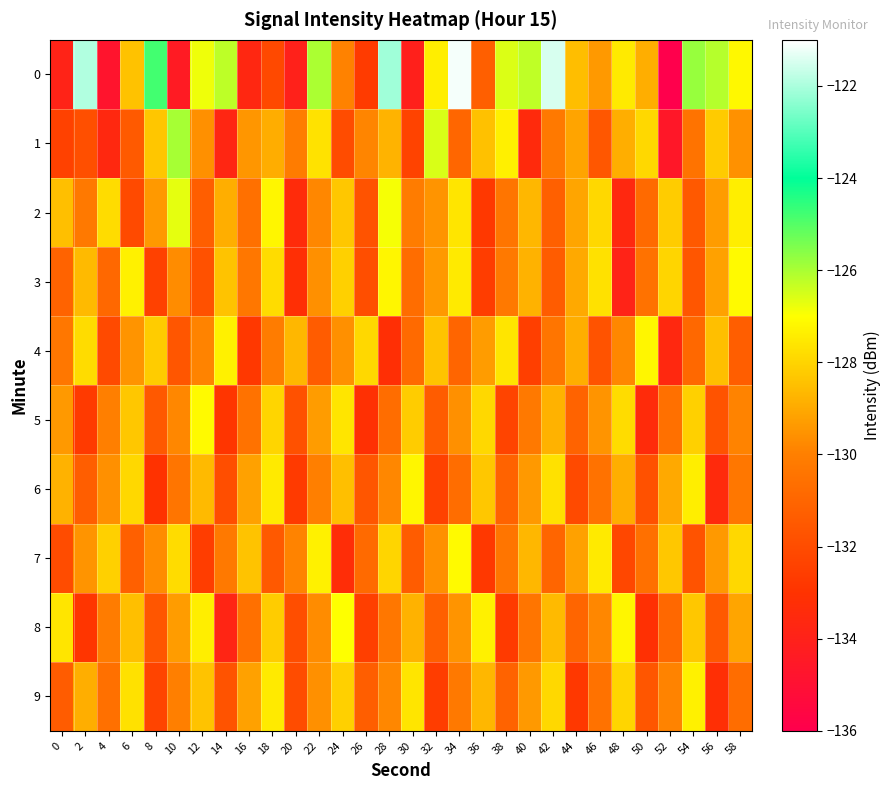

Rank the series at 10 from lowest to highest value.

row_0, row_4, row_6, row_9, row_5, row_3, row_8, row_7, row_2, row_1